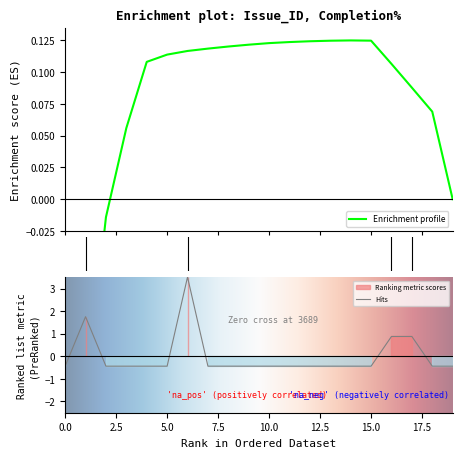

Does the chart display data point markers on the line(s)?

No